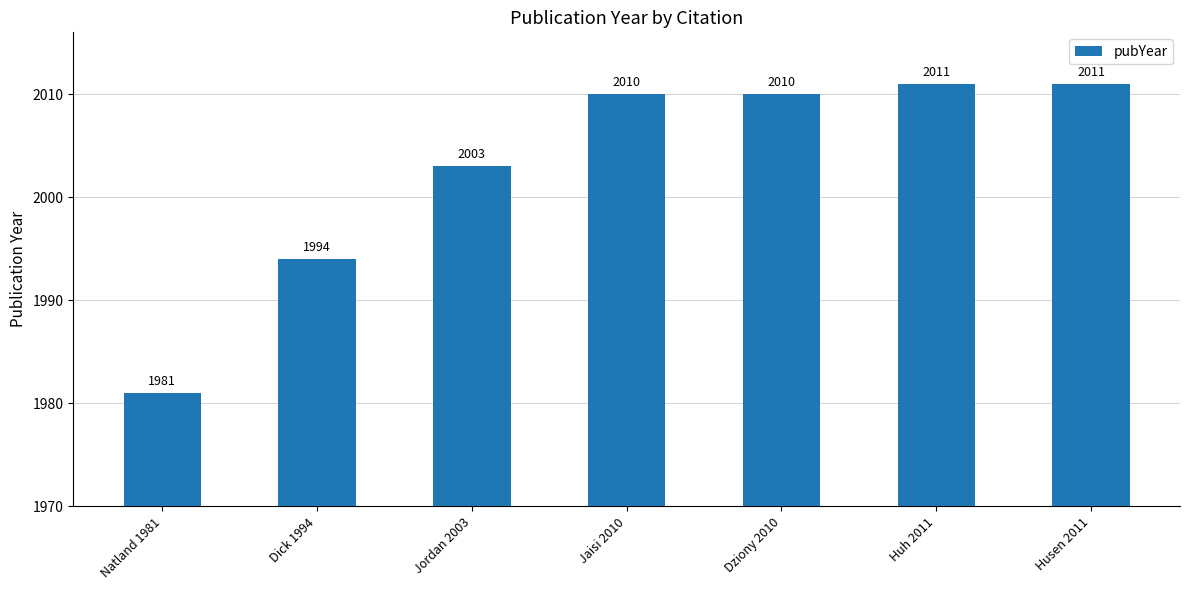

How many bars are there in total?

7